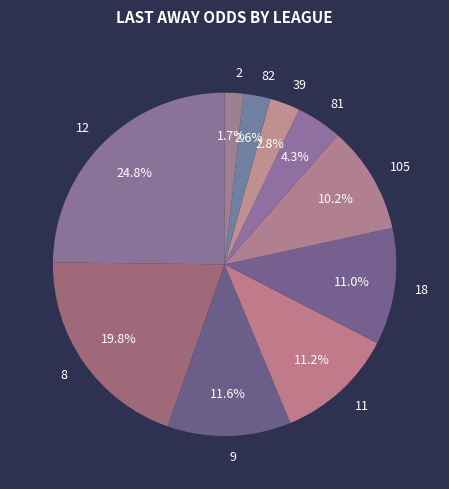

What portion of the pie excludes 11?

88.8%